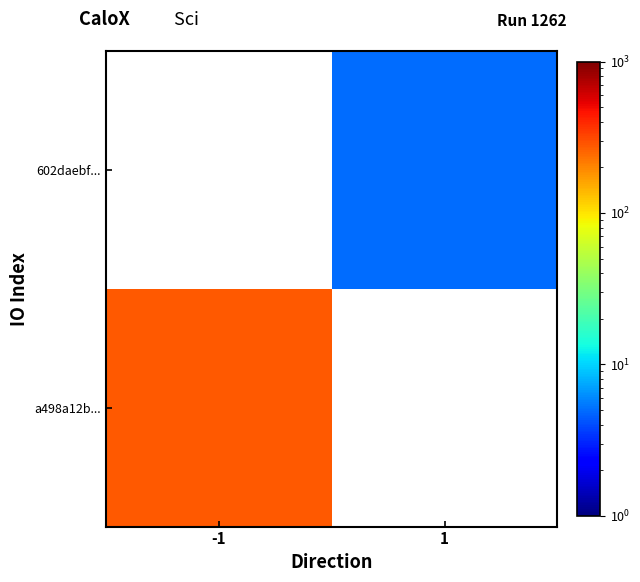

At how many categories does at least one series exceed 56?

1